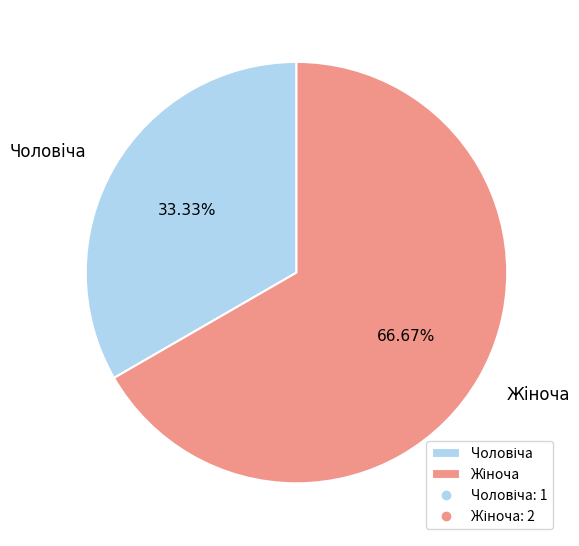

Does any single category account for the majority?

Yes